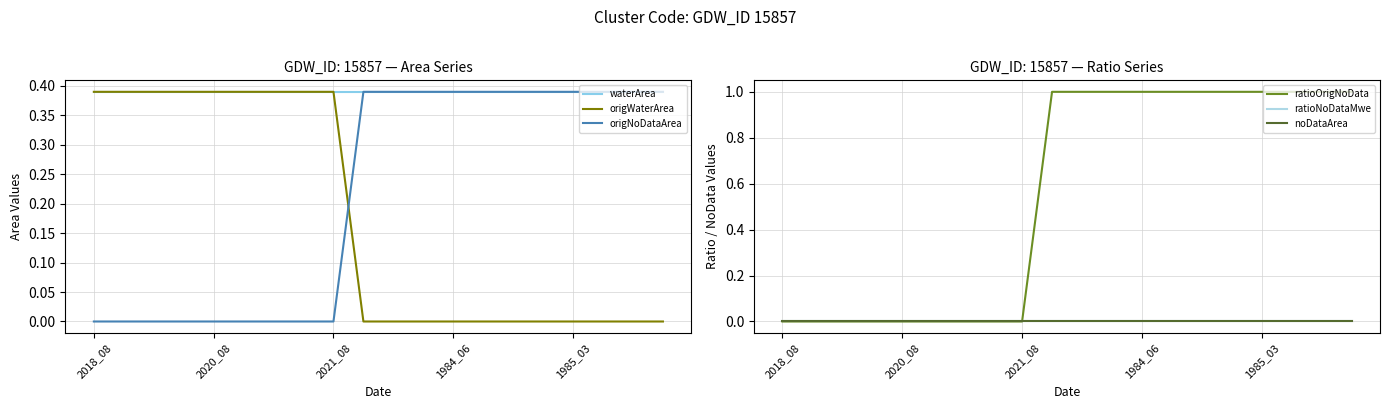

What are all the series names shown in the legend?

waterArea, origWaterArea, origNoDataArea, ratioOrigNoData, ratioNoDataMwe, noDataArea